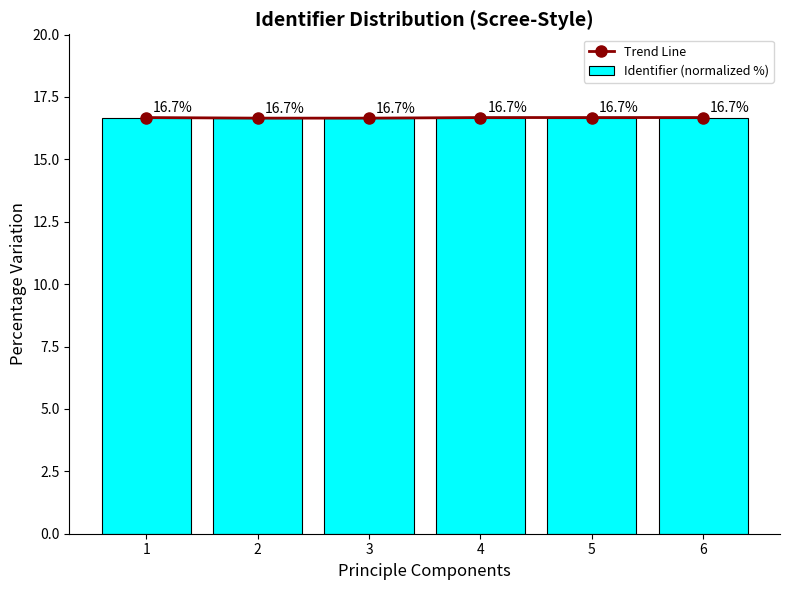

What is the sum of the Trend Line values at 6 and 3?

33.3